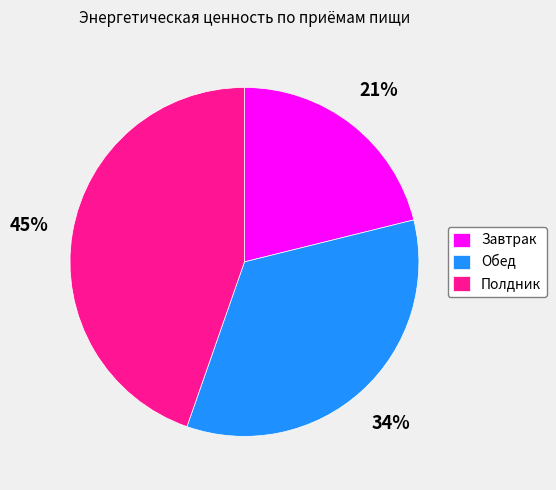

To the nearest percent, what is the difference between the Полдник and Завтрак slice percentages?

24%